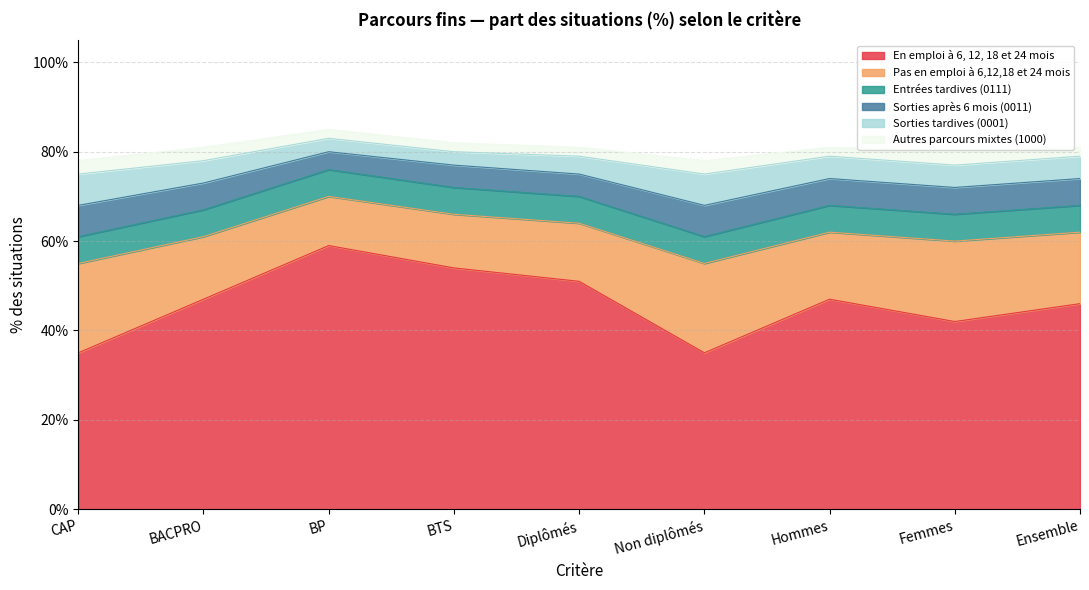

Which series changed the most between BP and Femmes?

En emploi à 6, 12, 18 et 24 mois